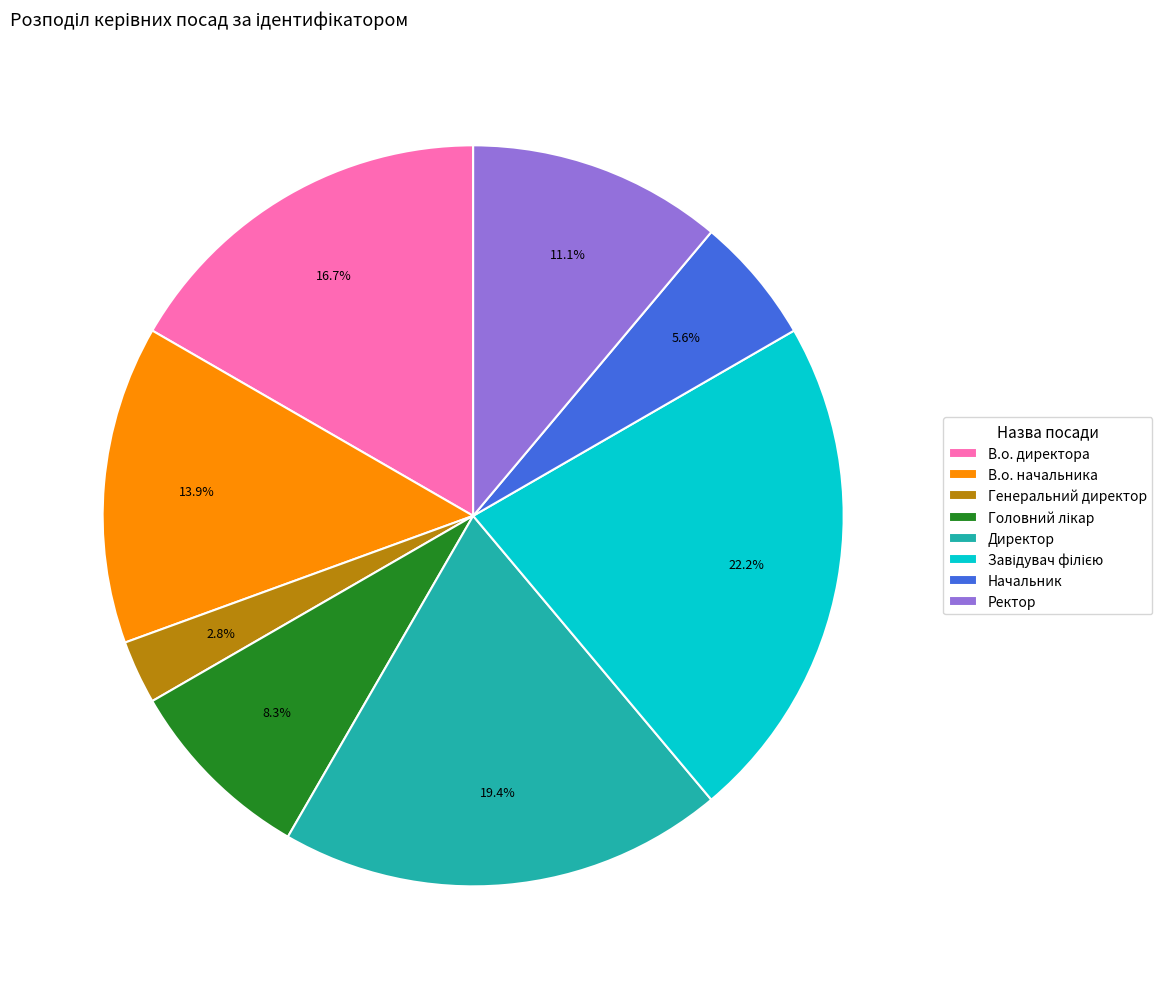

What is the smallest slice in the pie chart?

Генеральний директор